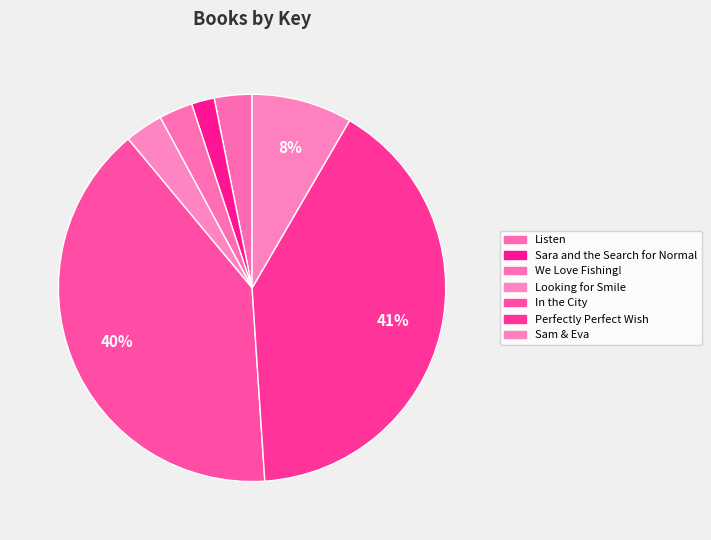

Which category has the biggest portion of the pie?

Perfectly Perfect Wish